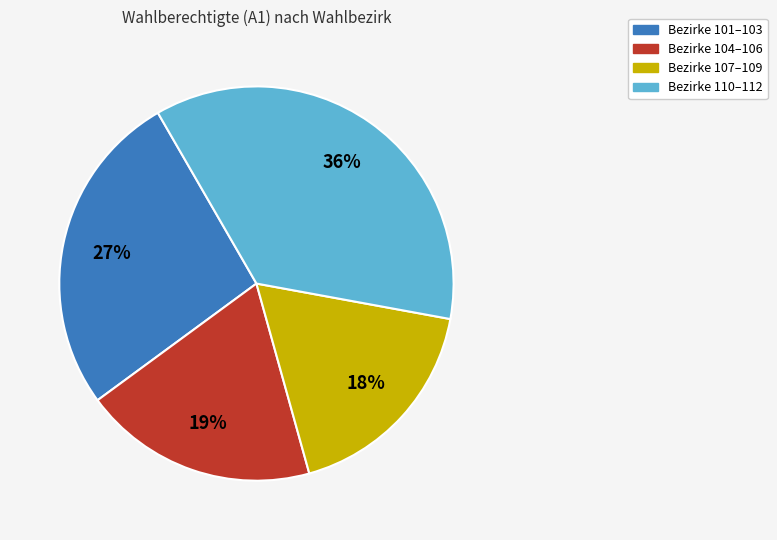

Does any single category account for the majority?

No